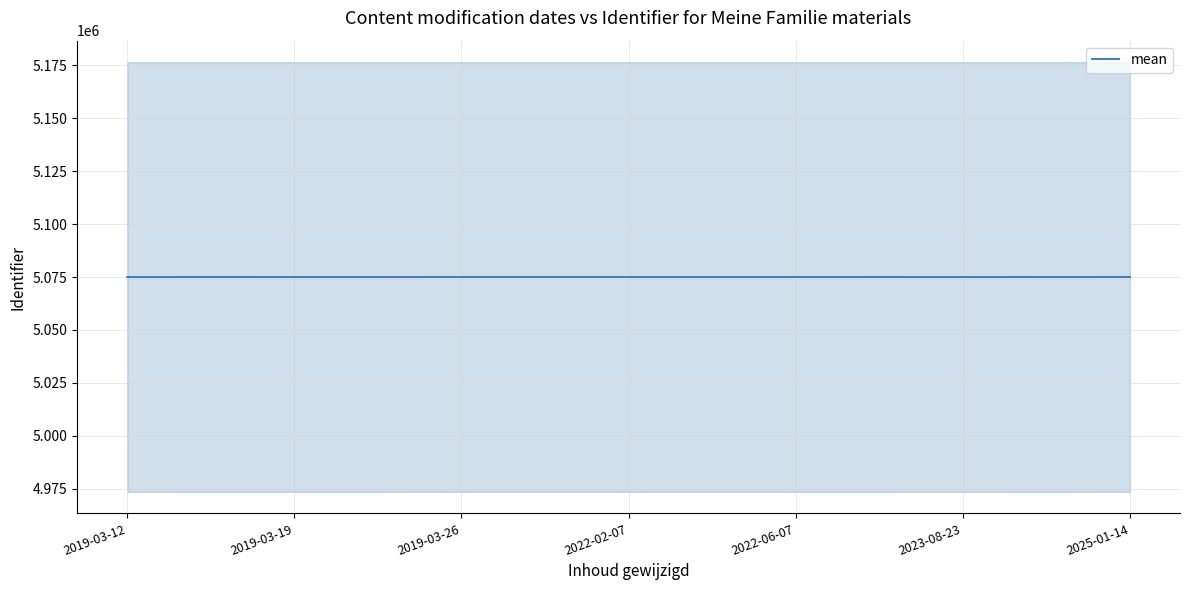

What is the minimum value shown in the chart?

5075009